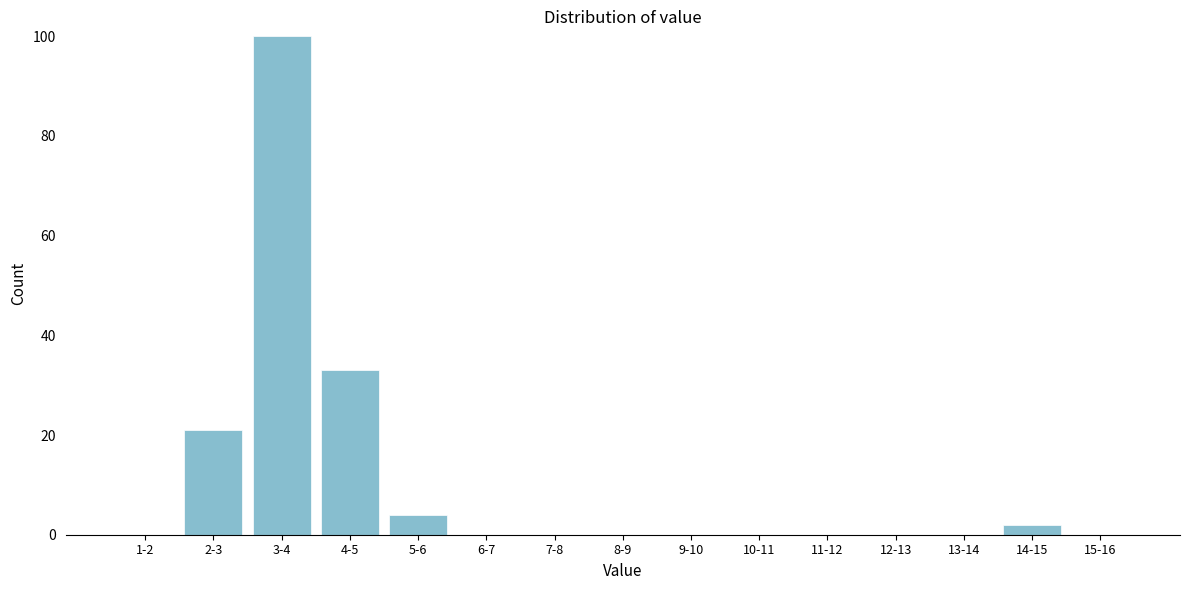

Reading right to left, what are all the values shown in this chart?

15-16=0	14-15=2	13-14=0	12-13=0	11-12=0	10-11=0	9-10=0	8-9=0	7-8=0	6-7=0	5-6=4	4-5=33	3-4=100	2-3=21	1-2=0